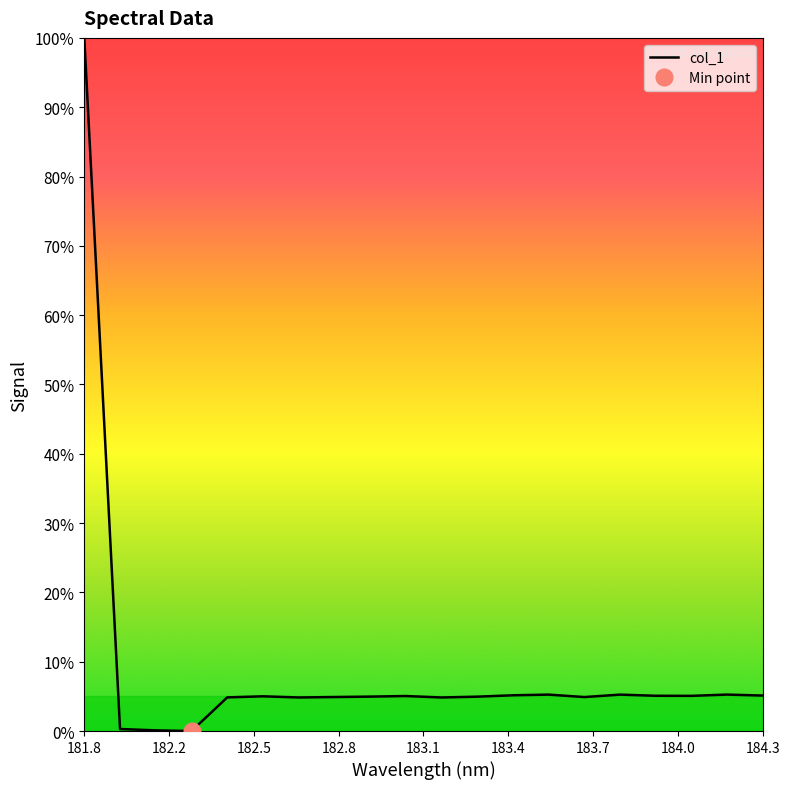

Count the number of data series in this chart.

1